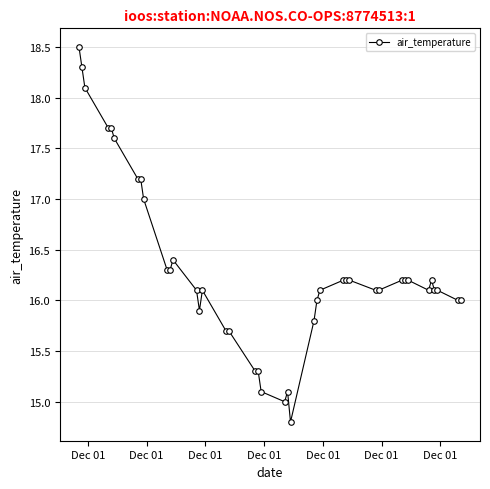

What is the value of the 17th point from the left?

15.7